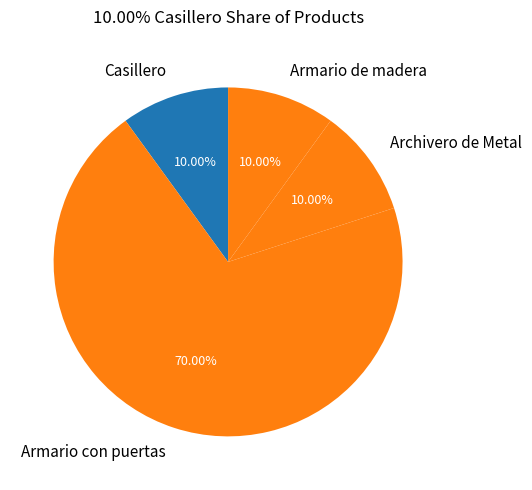

True or false: Armario con puertas accounts for 70% of the total.

True